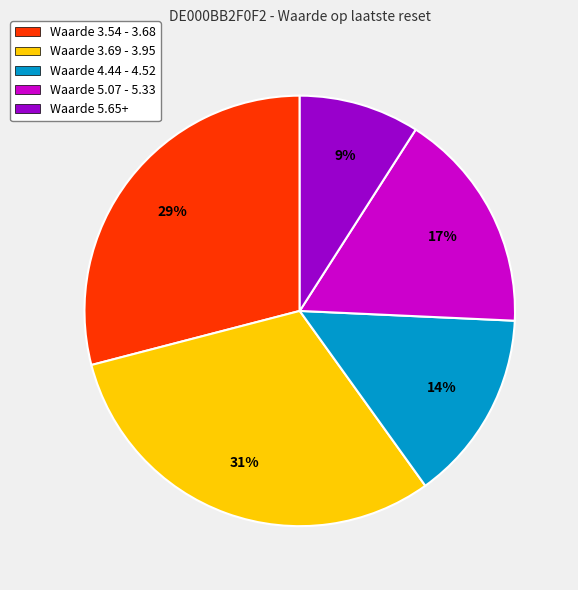

Does any single category account for the majority?

No